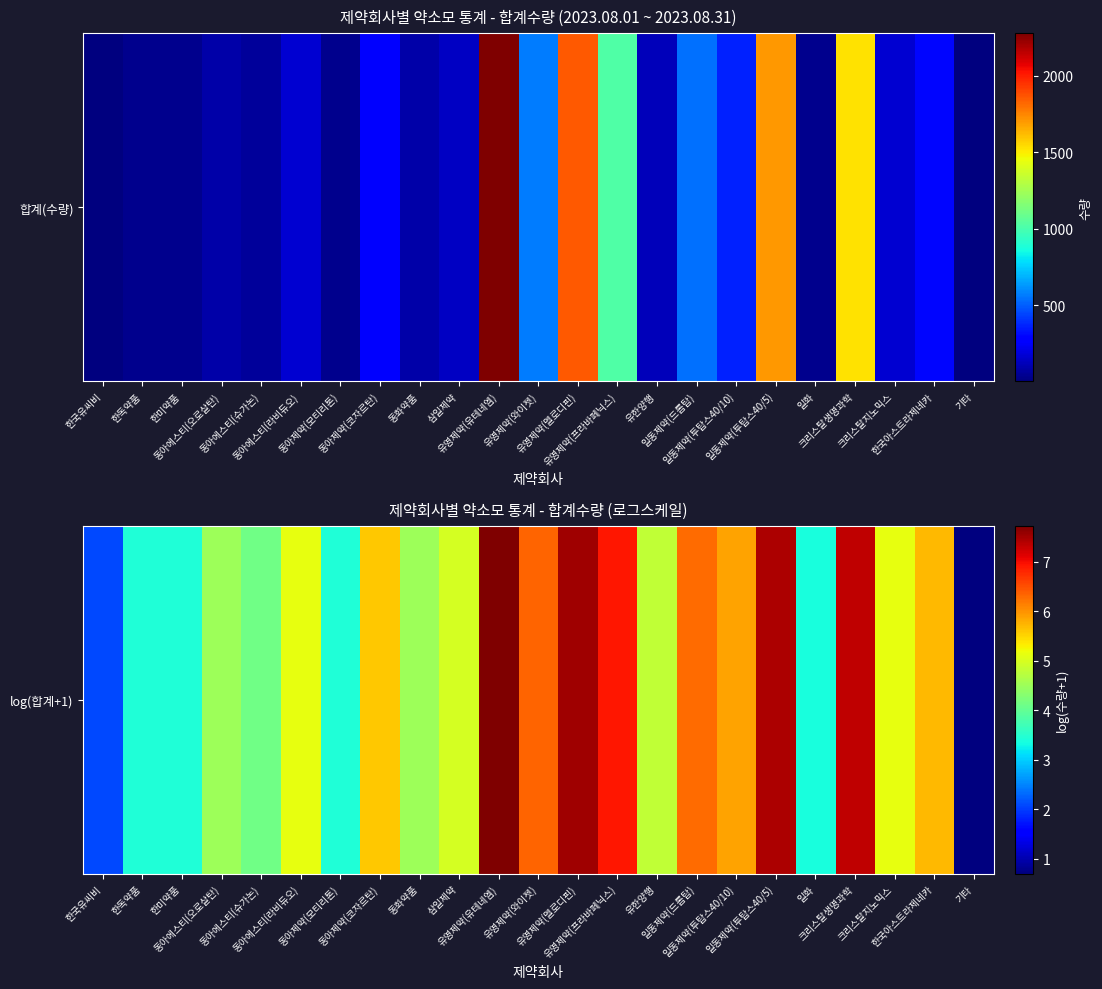

At which category does the chart reach its peak across all series?

유영제약(유테네엠)